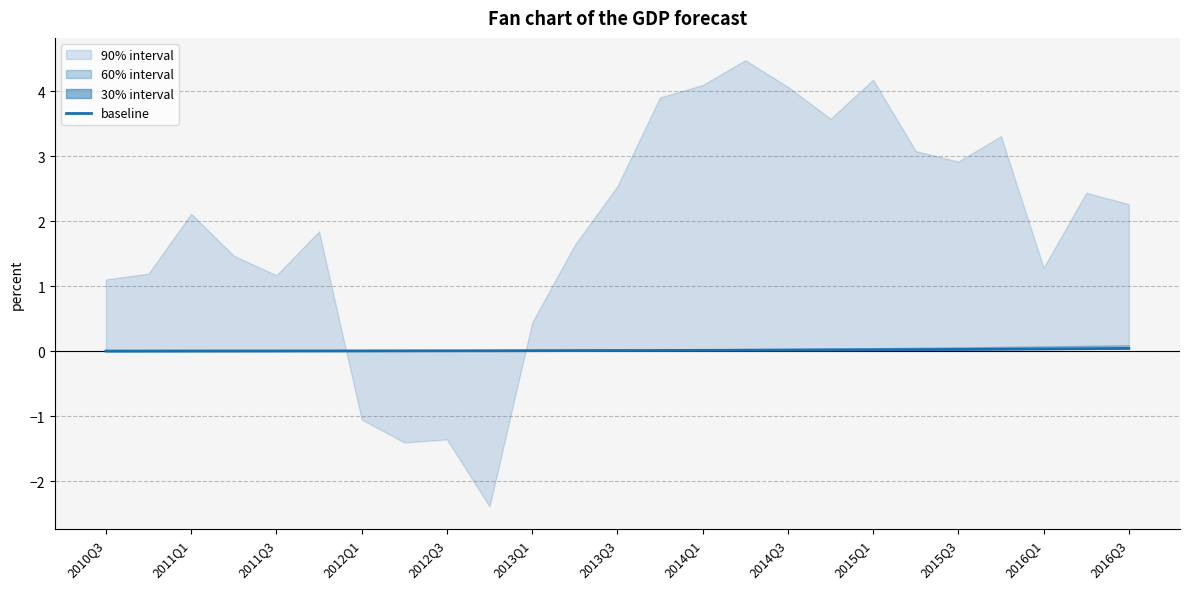

What position from the left is 17?

18